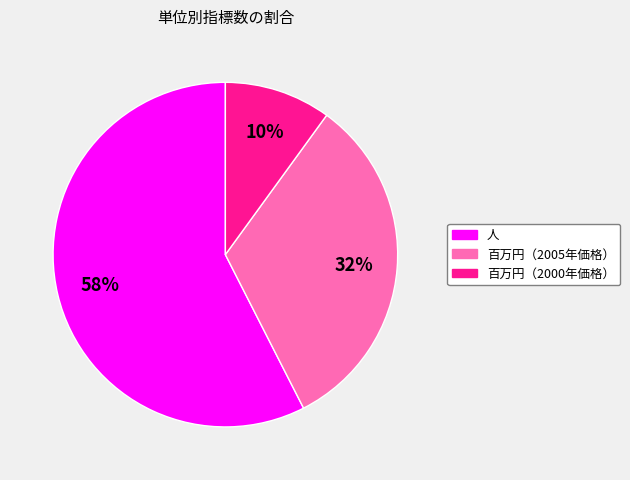

To the nearest percent, what is the average slice percentage?

33%